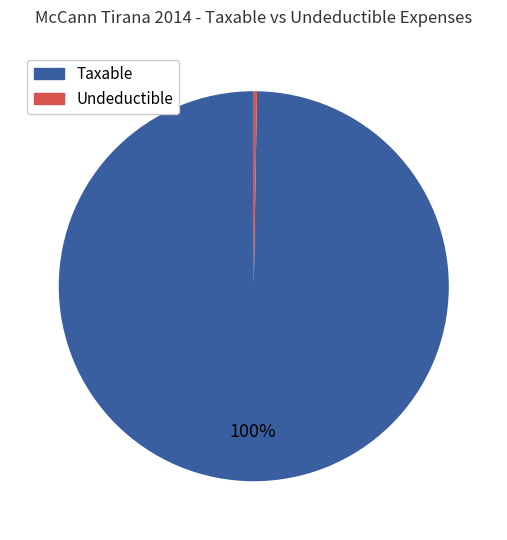

Does any single category account for the majority?

Yes